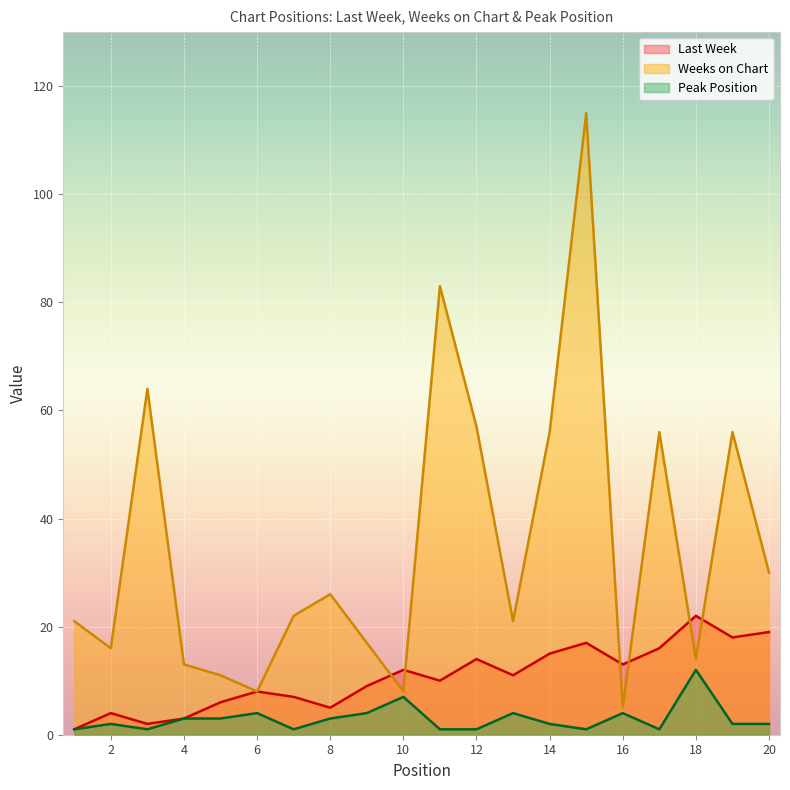

Reading right to left, extract all data points from this chart.

Last Week: 19	18	22	16	13	17	15	11	14	10	12	9	5	7	8	6	3	2	4	1
Weeks on Chart: 30	56	14	56	5	115	56	21	57	83	8	17	26	22	8	11	13	64	16	21
Peak Position: 2	2	12	1	4	1	2	4	1	1	7	4	3	1	4	3	3	1	2	1